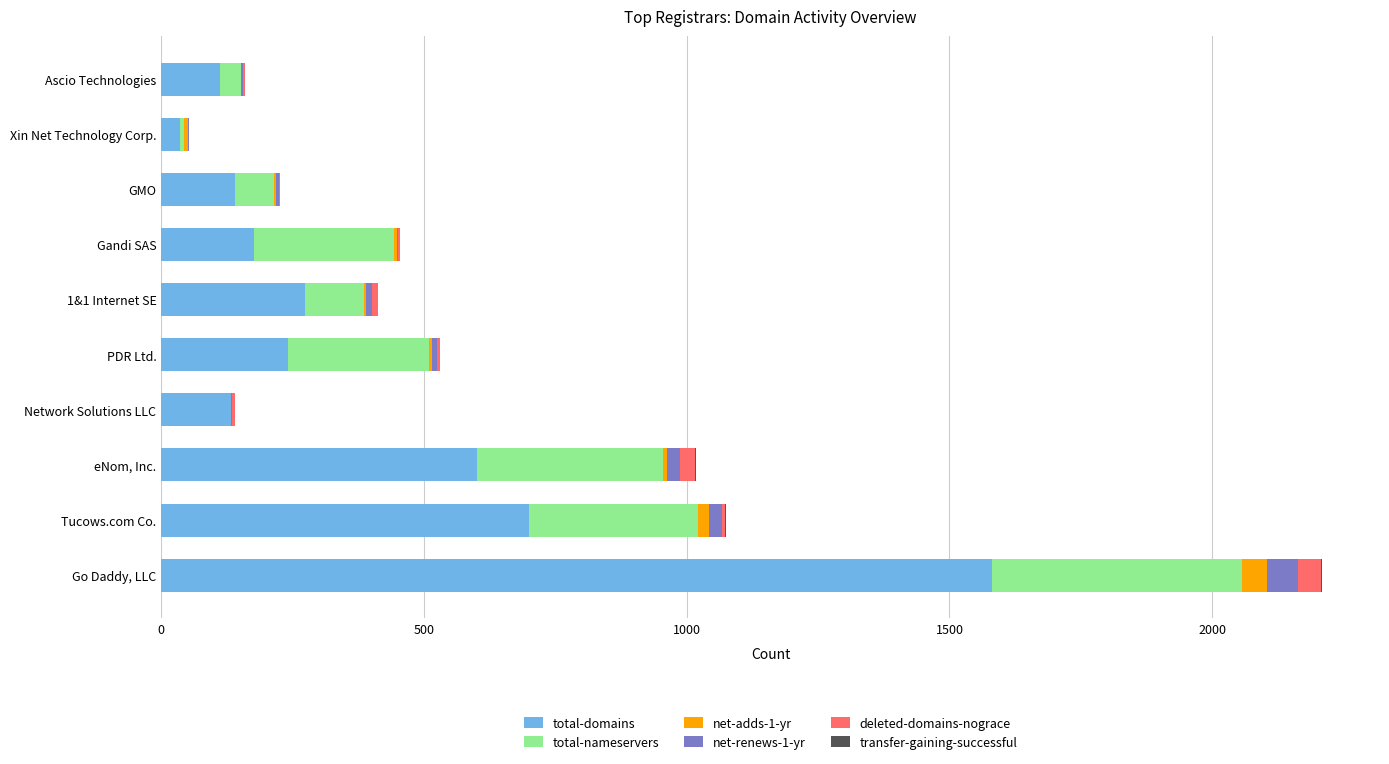

What is the sum of all total-domains values?

3992